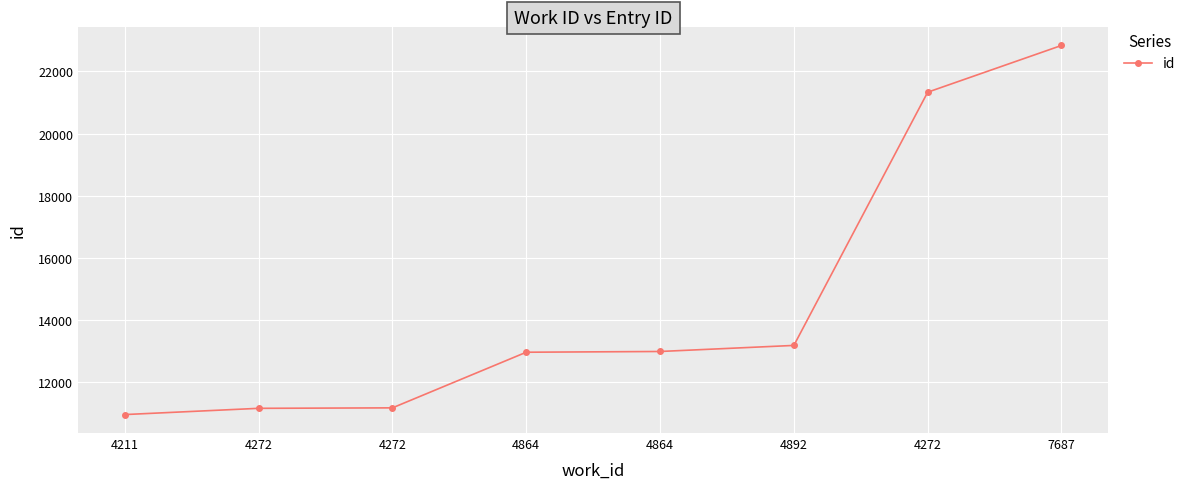

Rank the categories by value from highest to lowest.

7687, 4272, 4892, 4864, 4864, 4272, 4272, 4211